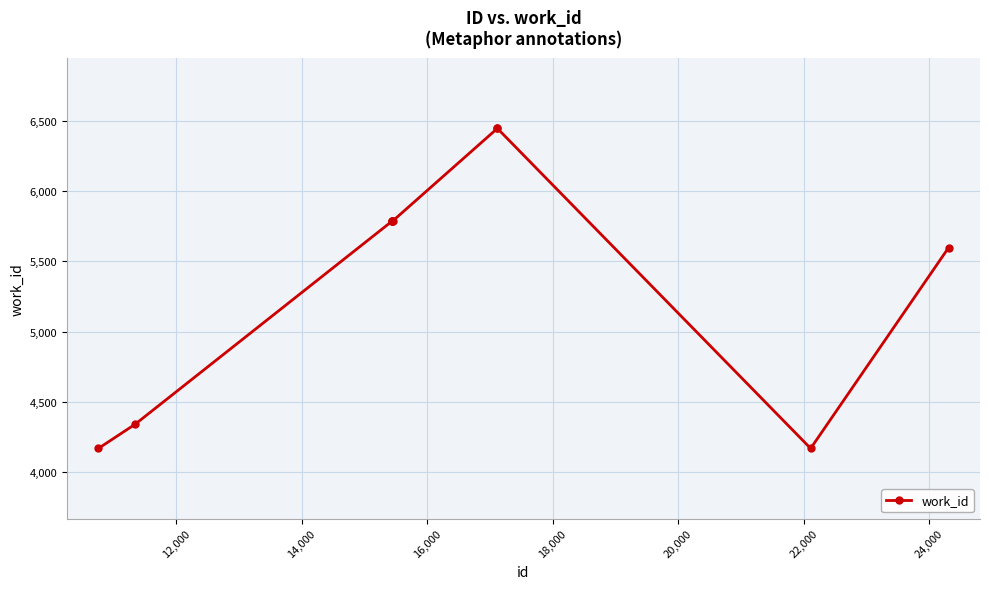

What is the difference between the second highest and second lowest values?

2280